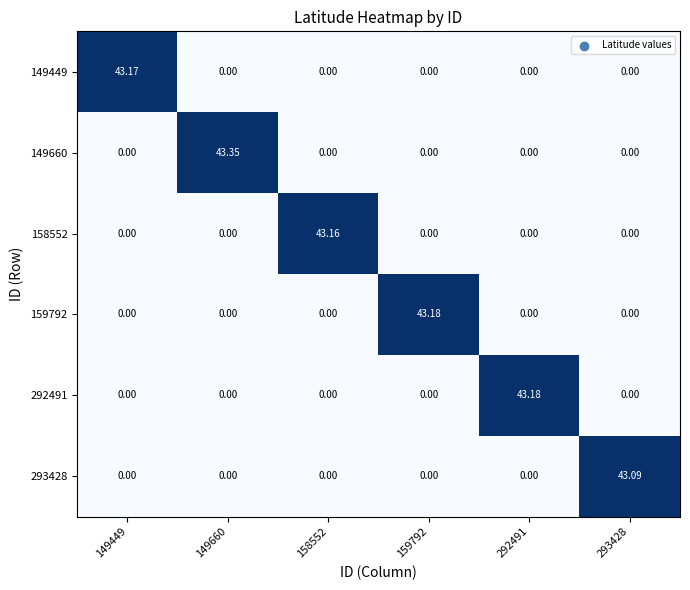

Is the value of 293428 at 293428 greater than the value of 158552 at 158552?

No